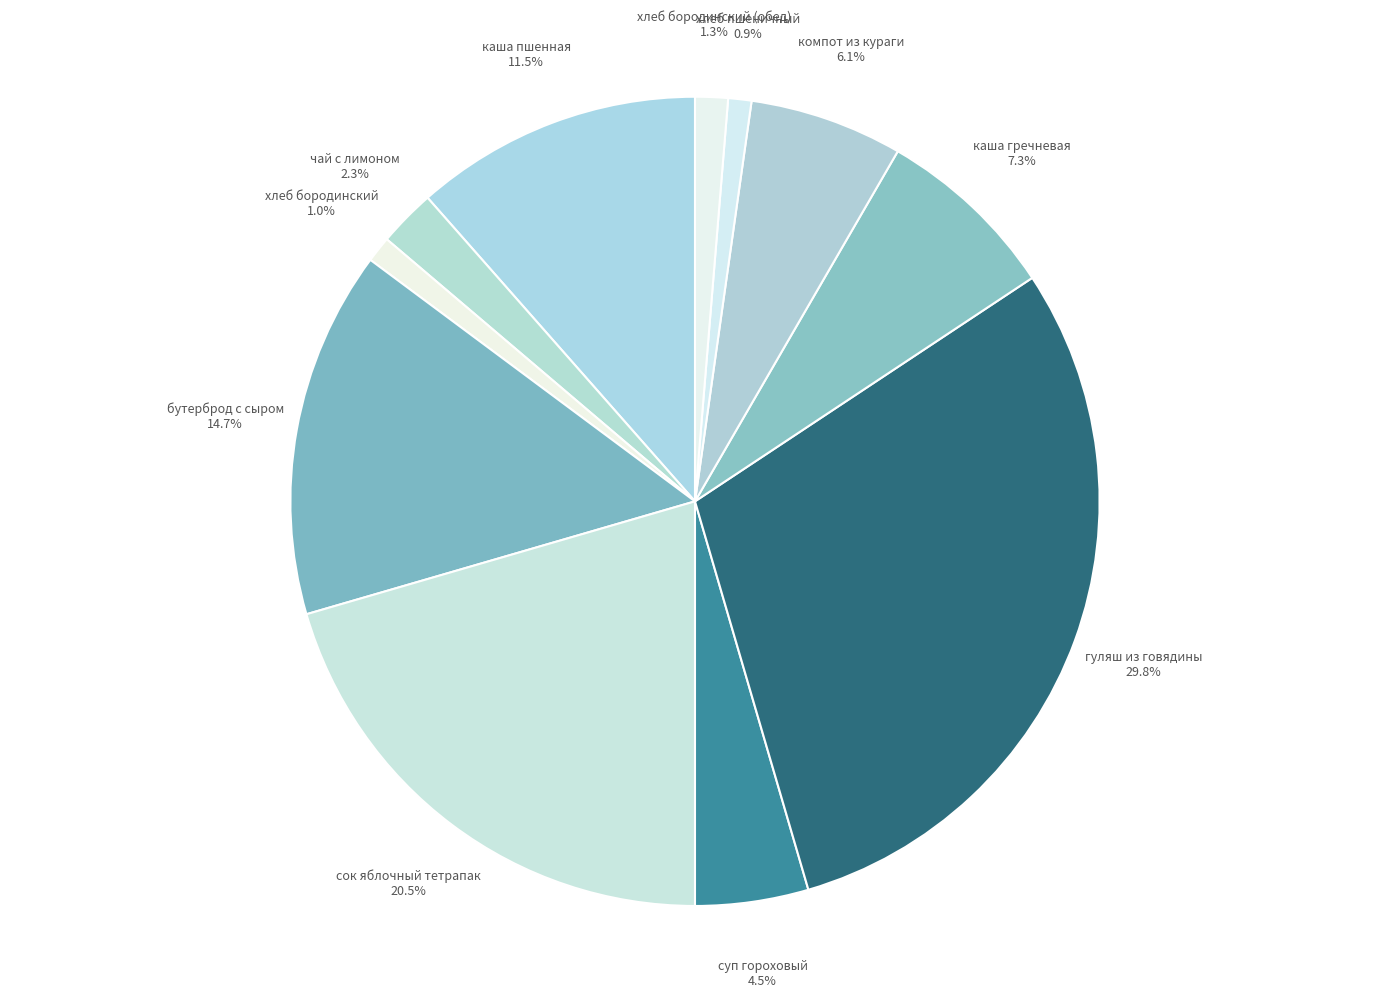

Which category has the biggest portion of the pie?

гуляш из говядины